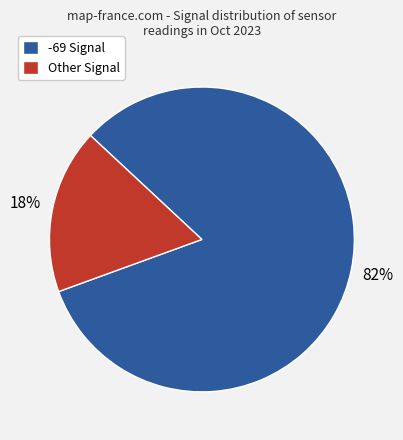

Does any single category account for the majority?

Yes